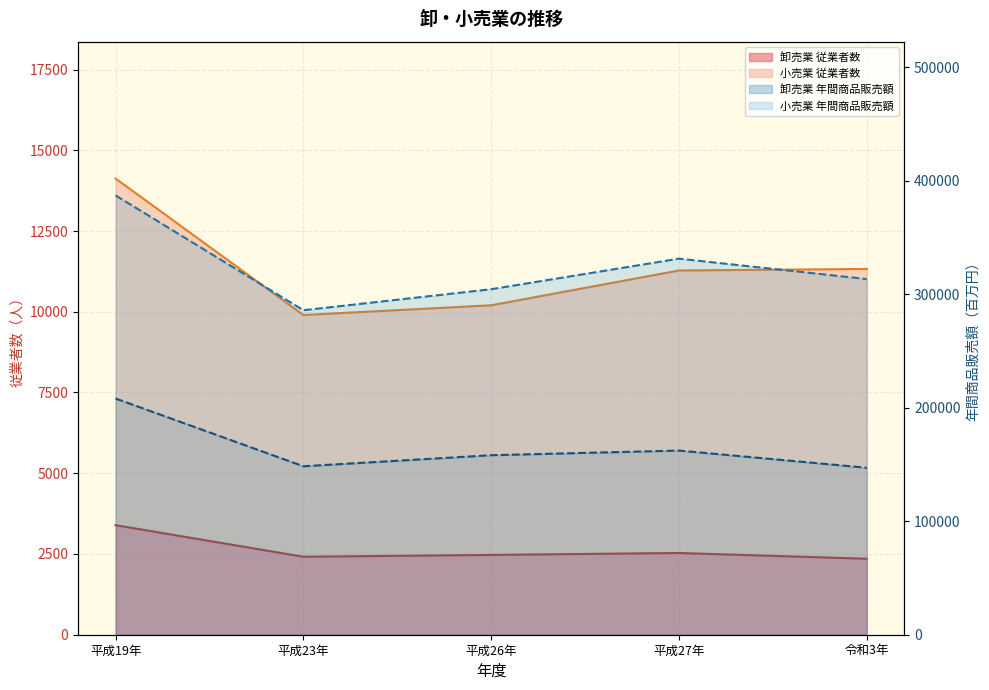

The value of 卸売業 従業者数 at 平成19年 is 3392. True or false?

True